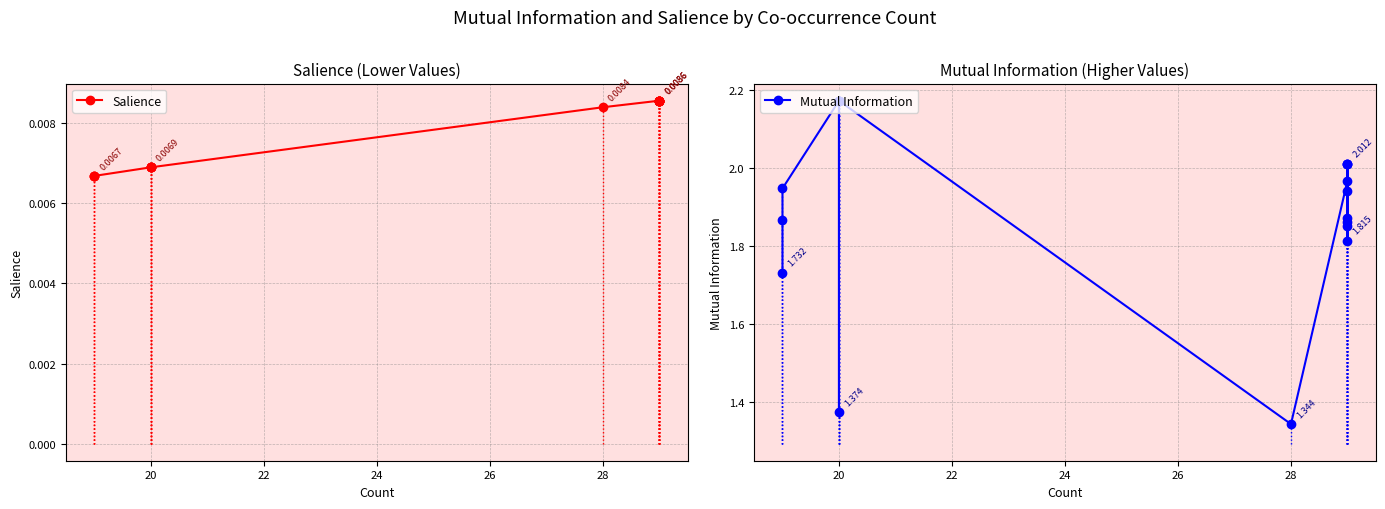

The value of Salience at 28 is 0.0. True or false?

False